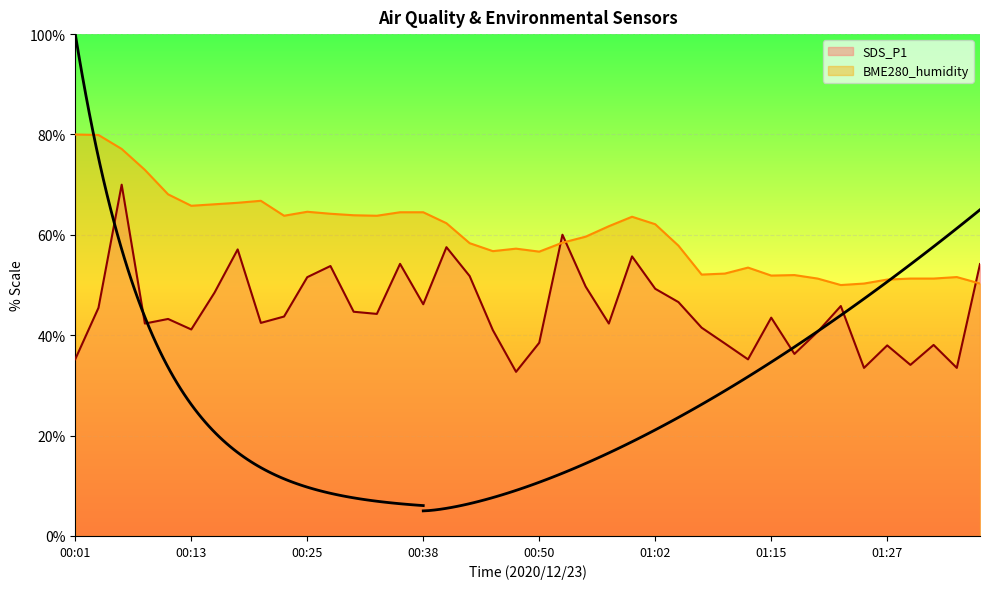

The value of SDS_P1 at 00:13 is 41.2. True or false?

True